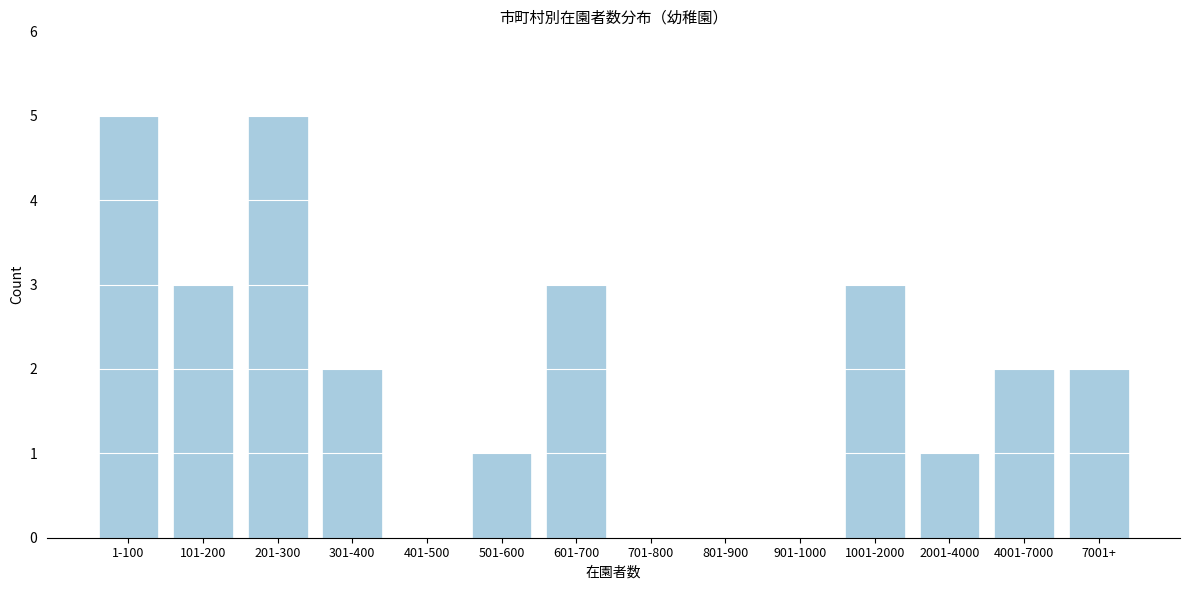

Reading left to right, transcribe all the data shown in this chart.

1-100=5	101-200=3	201-300=5	301-400=2	401-500=0	501-600=1	601-700=3	701-800=0	801-900=0	901-1000=0	1001-2000=3	2001-4000=1	4001-7000=2	7001+=2